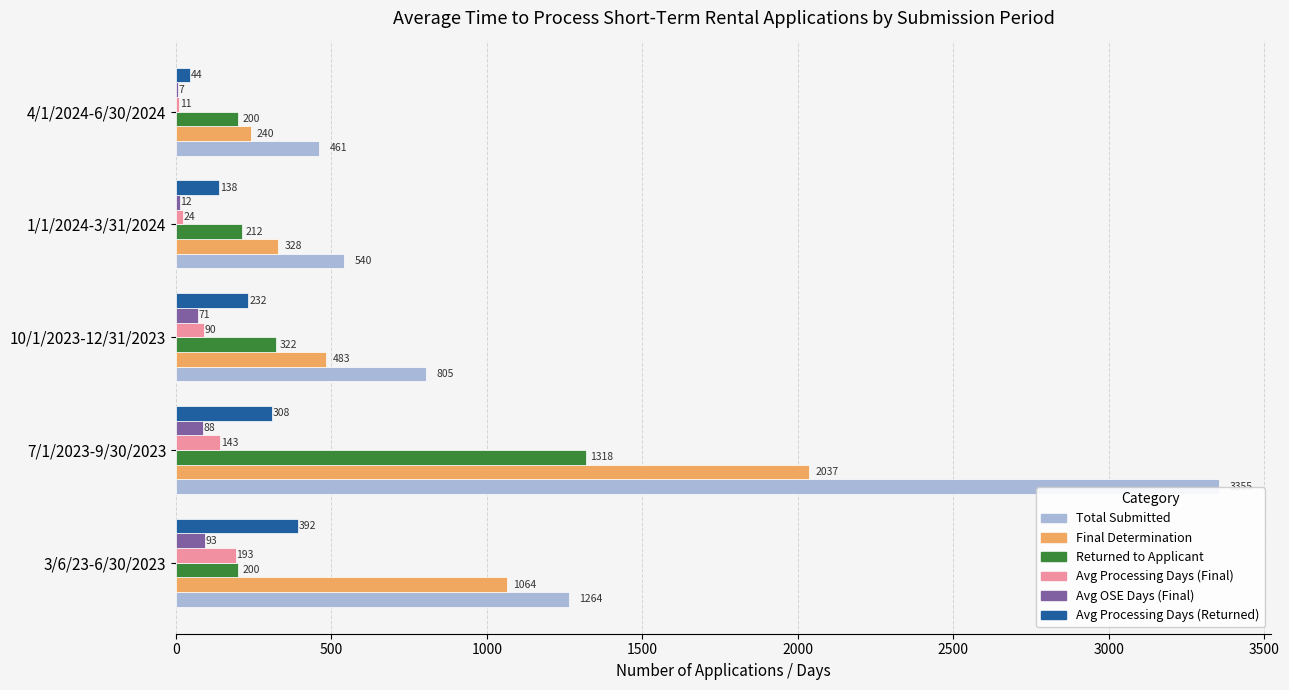

What is the greatest value displayed?

3355